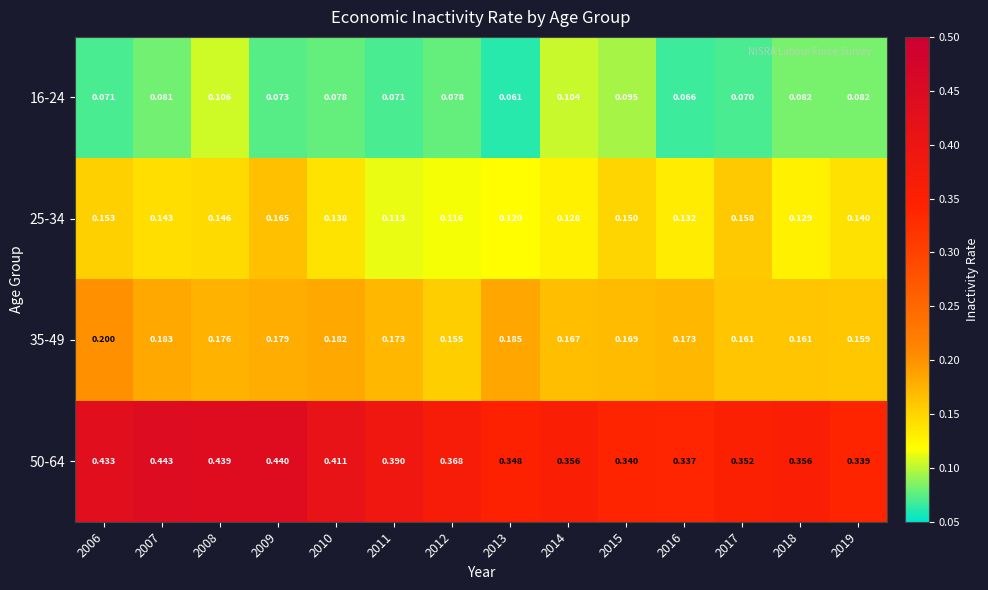

Is the value of 35-49 at 2006 greater than the value of 50-64 at 2014?

No